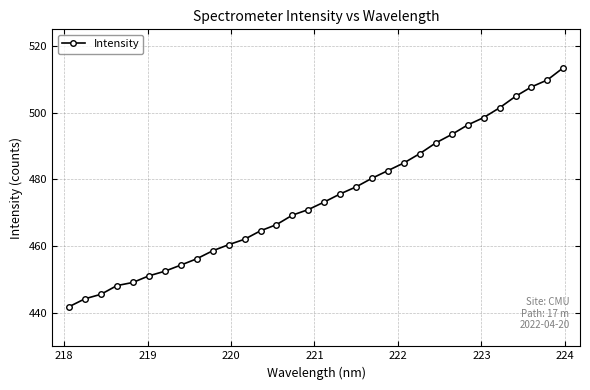

Reading left to right, transcribe all the data shown in this chart.

441.9	444.2	445.6	448.2	449.1	451.1	452.5	454.3	456.2	458.6	460.5	462.1	464.6	466.5	469.3	471.0	473.3	475.7	477.8	480.4	482.7	485.0	487.8	491.0	493.5	496.4	498.6	501.5	504.9	507.7	509.8	513.5